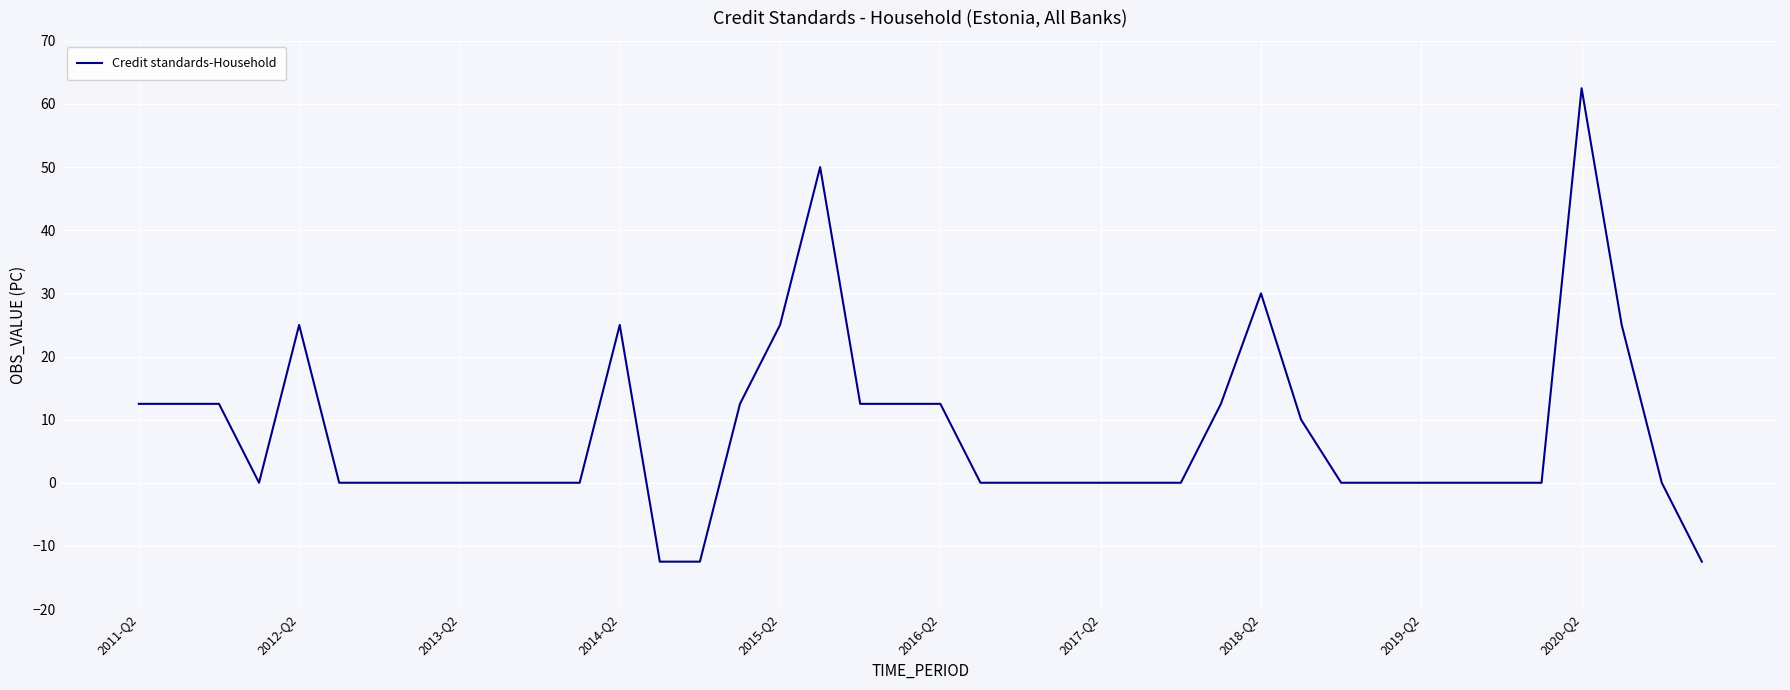

What is the minimum value shown in the chart?

-12.5